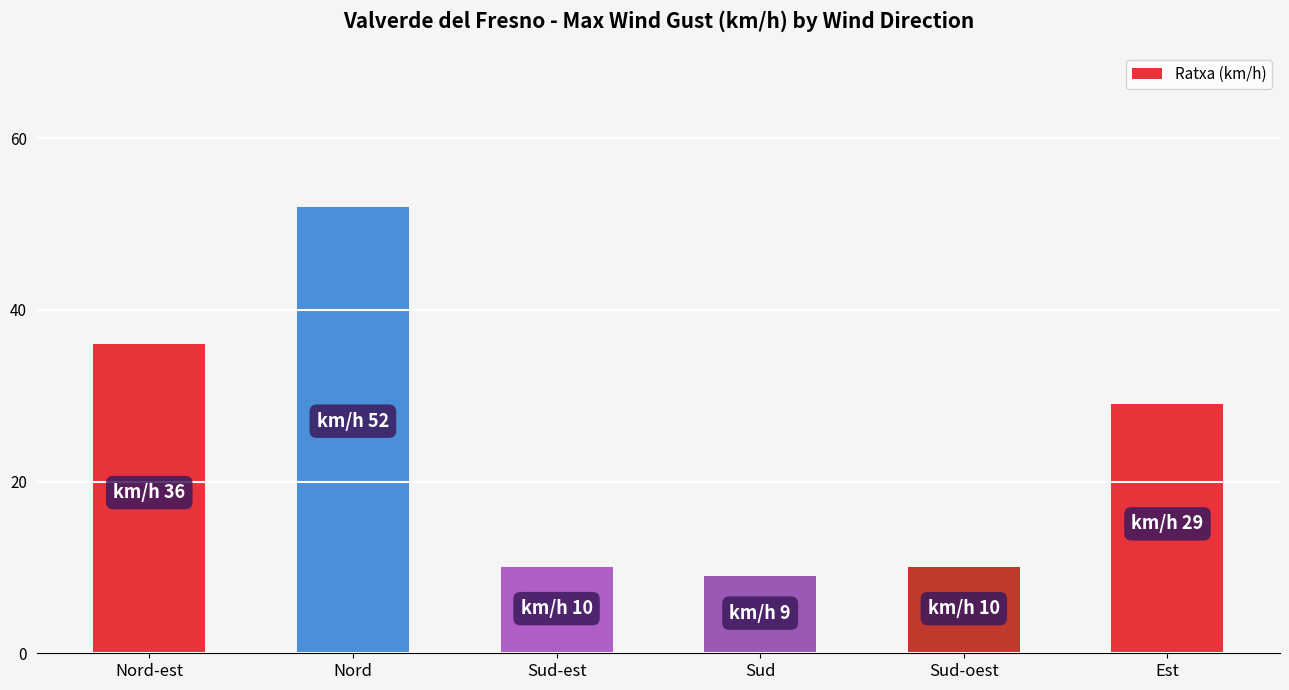

Which label corresponds to the largest value in the chart?

Nord